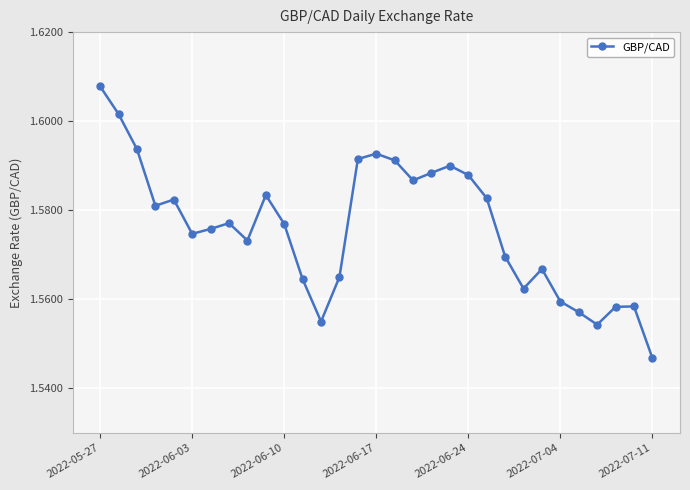

True or false: the data has more than 2 interior local peaks.

True